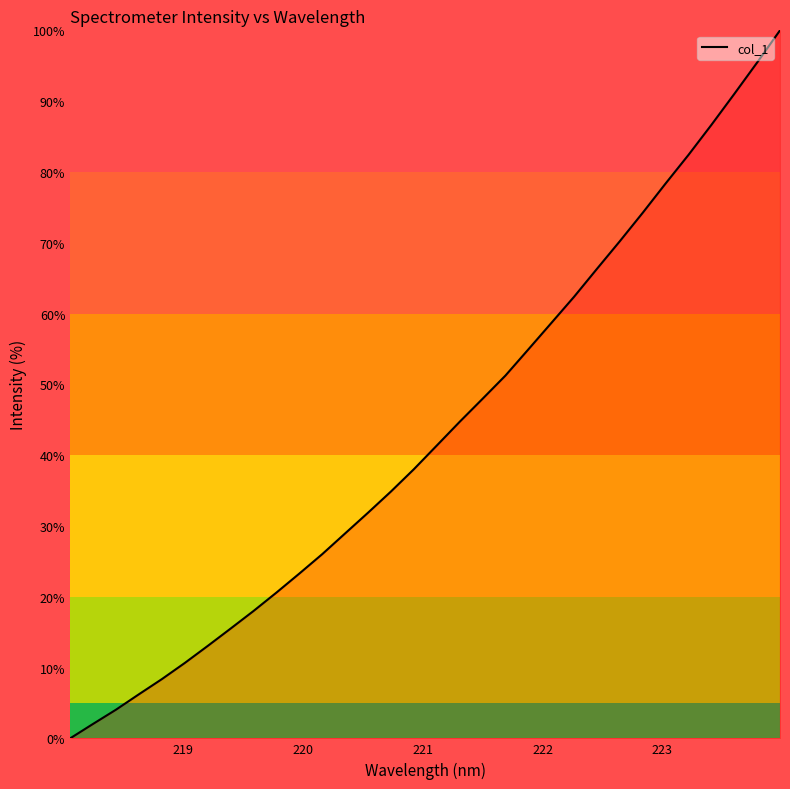

Does the chart have visible grid lines?

No